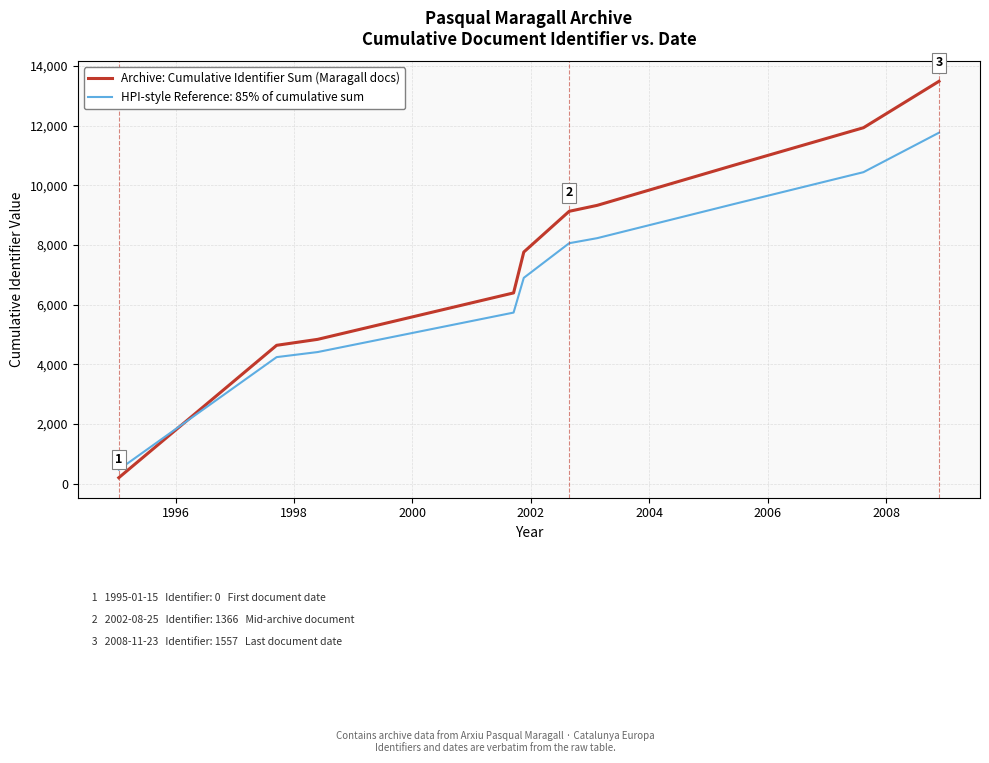

Which series has the largest total across all categories?

Archive: Cumulative Identifier Sum (Maragall docs)